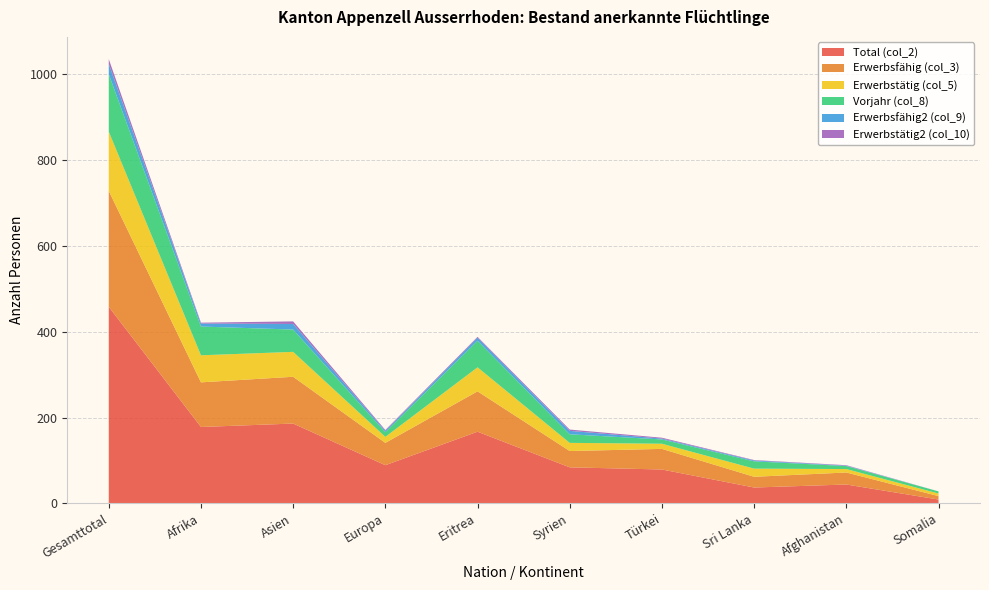

Reading left to right, list all the values displayed in this chart.

Total (col_2): Gesamttotal=458	Afrika=178	Asien=186	Europa=89	Eritrea=167	Syrien=84	Türkei=79	Sri Lanka=37	Afghanistan=44	Somalia=9
Erwerbsfähig (col_3): Gesamttotal=270	Afrika=104	Asien=109	Europa=52	Eritrea=94	Syrien=38	Türkei=48	Sri Lanka=25	Afghanistan=28	Somalia=8
Erwerbstätig (col_5): Gesamttotal=138	Afrika=63	Asien=58	Europa=14	Eritrea=56	Syrien=19	Türkei=12	Sri Lanka=19	Afghanistan=8	Somalia=6
Vorjahr (col_8): Gesamttotal=134	Afrika=67	Asien=52	Europa=11	Eritrea=62	Syrien=20	Türkei=10	Sri Lanka=17	Afghanistan=7	Somalia=5
Erwerbsfähig2 (col_9): Gesamttotal=24	Afrika=7	Asien=13	Europa=3	Eritrea=7	Syrien=8	Türkei=2	Sri Lanka=2	Afghanistan=1	Somalia=0
Erwerbstätig2 (col_10): Gesamttotal=11	Afrika=2	Asien=6	Europa=2	Eritrea=2	Syrien=3	Türkei=2	Sri Lanka=1	Afghanistan=1	Somalia=0